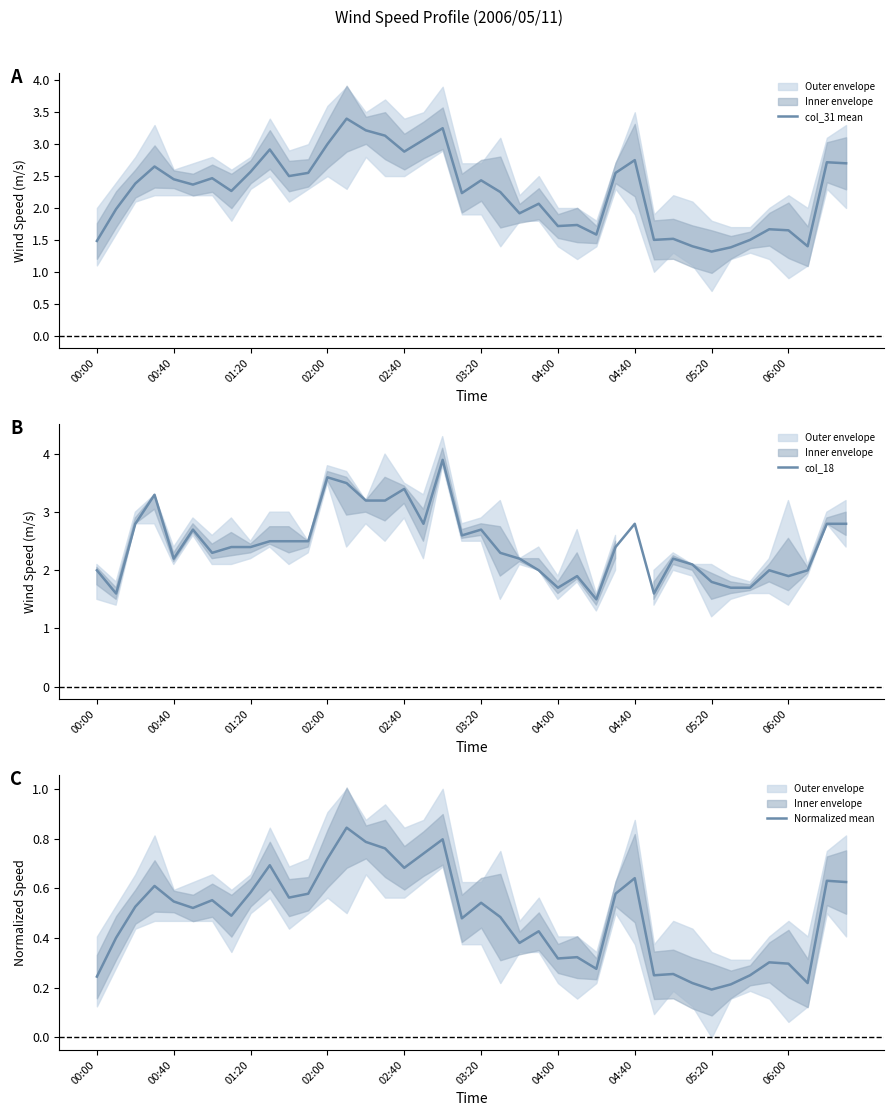

What is the difference between the highest and lowest values at 00:40?

1.9